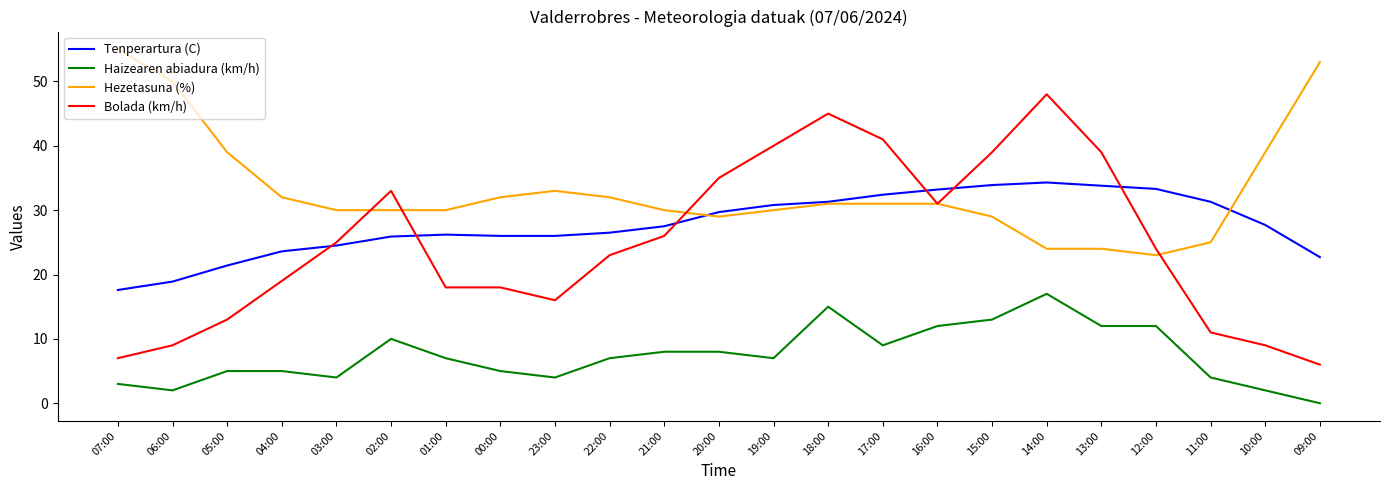

What is the difference between the highest and lowest values at 13:00?

27.0